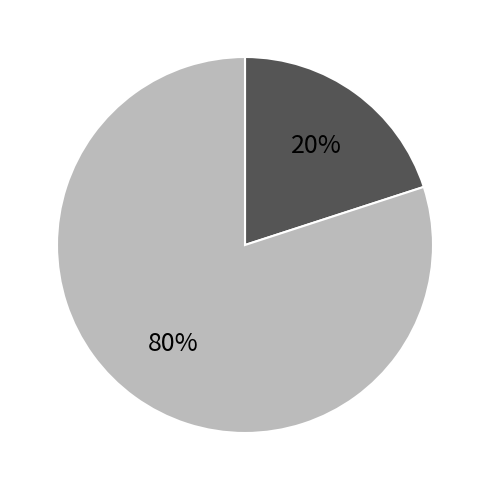

How many segments does this pie chart have?

2